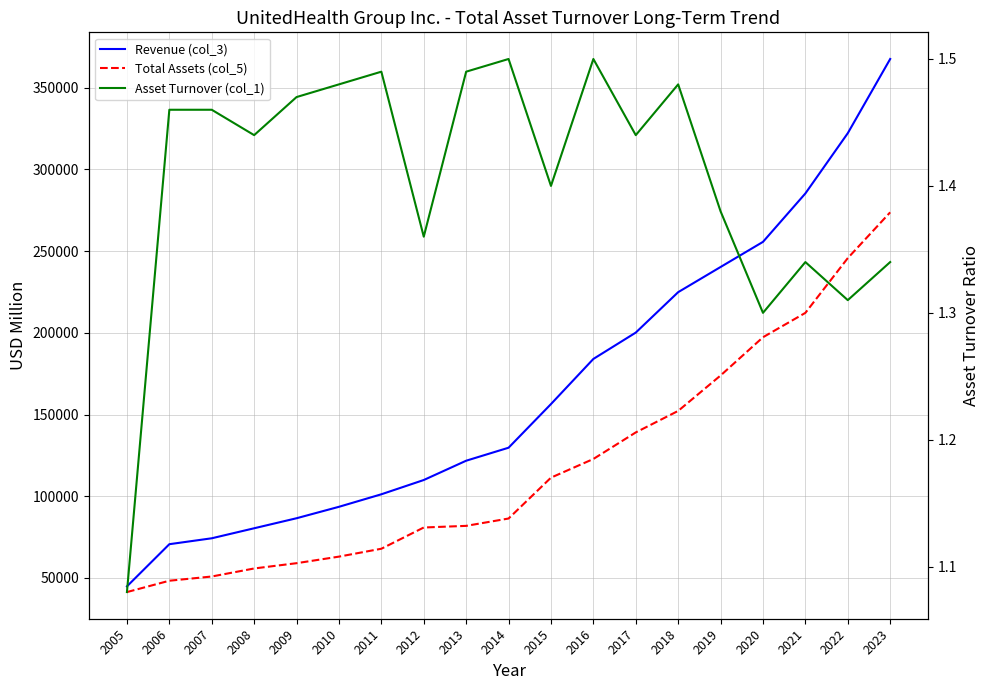

What is the average value of the Total Assets (col_5) series?

119149.2